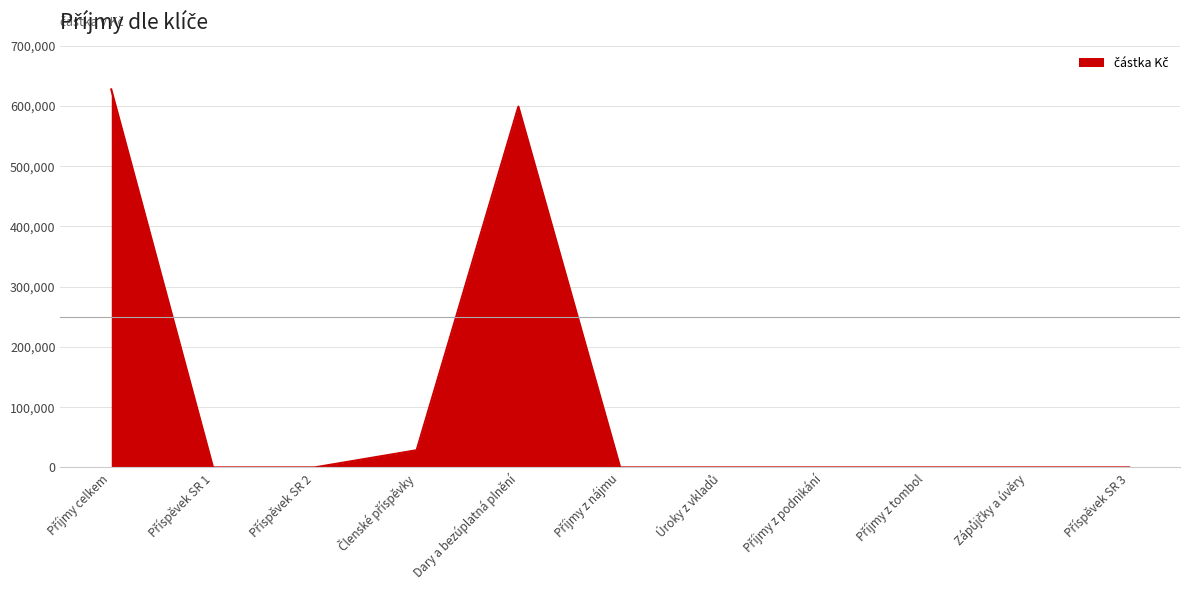

Is it true that the value at Dary a bezúplatná plnění is 886980?

False